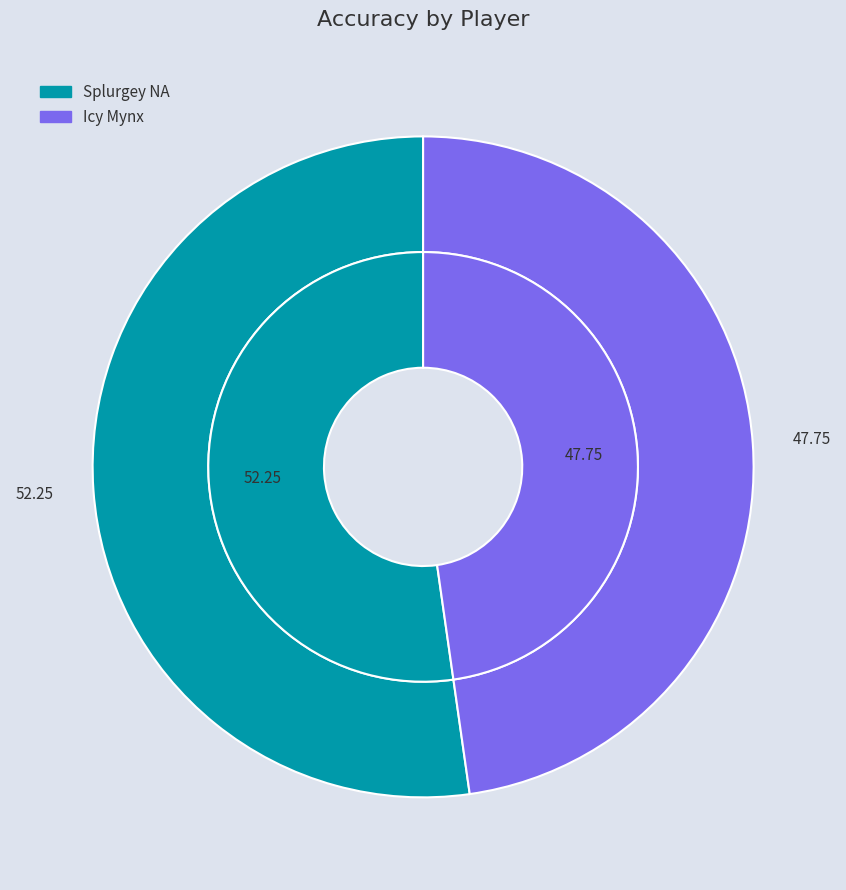

To the nearest percent, what portion does Icy Mynx represent?

48%